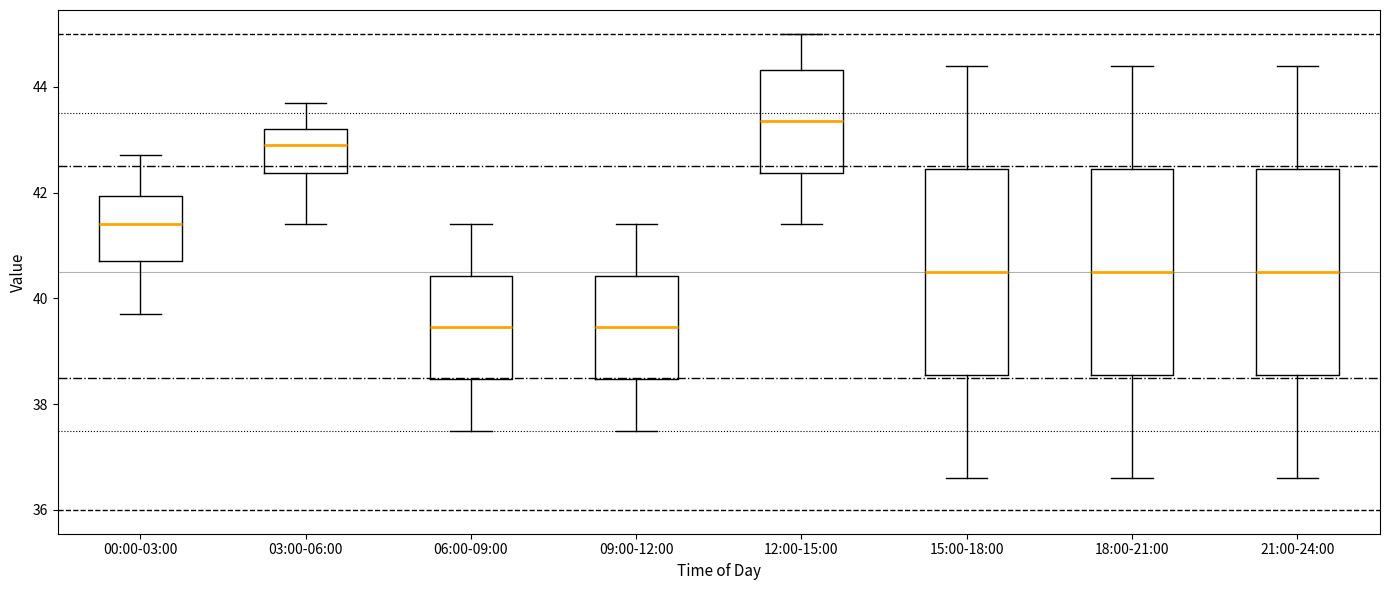

Reading left to right, transcribe this box plot: for each box, give where its median line is, the range the box spans, and where its two whiskers end, as read against the y-axis. The values are not printed on the chart, so give them approximately, as read against the axis.

00:00-03:00: median 41.4, box 40.8 to 42.0, whiskers 39.8 to 42.8
03:00-06:00: median 43.0, box 42.4 to 43.2, whiskers 41.4 to 43.8
06:00-09:00: median 39.4, box 38.4 to 40.4, whiskers 37.6 to 41.4
09:00-12:00: median 39.4, box 38.4 to 40.4, whiskers 37.6 to 41.4
12:00-15:00: median 43.4, box 42.4 to 44.4, whiskers 41.4 to 45.0
15:00-18:00: median 40.6, box 38.6 to 42.4, whiskers 36.6 to 44.4
18:00-21:00: median 40.6, box 38.6 to 42.4, whiskers 36.6 to 44.4
21:00-24:00: median 40.6, box 38.6 to 42.4, whiskers 36.6 to 44.4